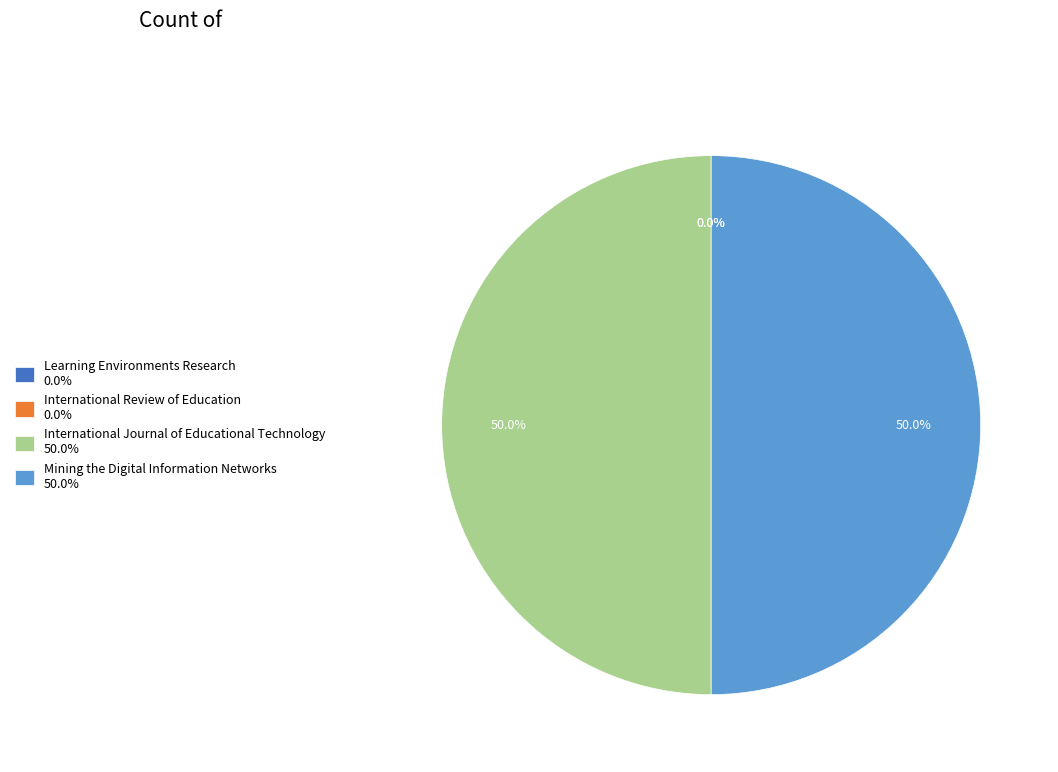

What percentage is NOT represented by Mining the Digital Information Networks 50.0%?

50.0%